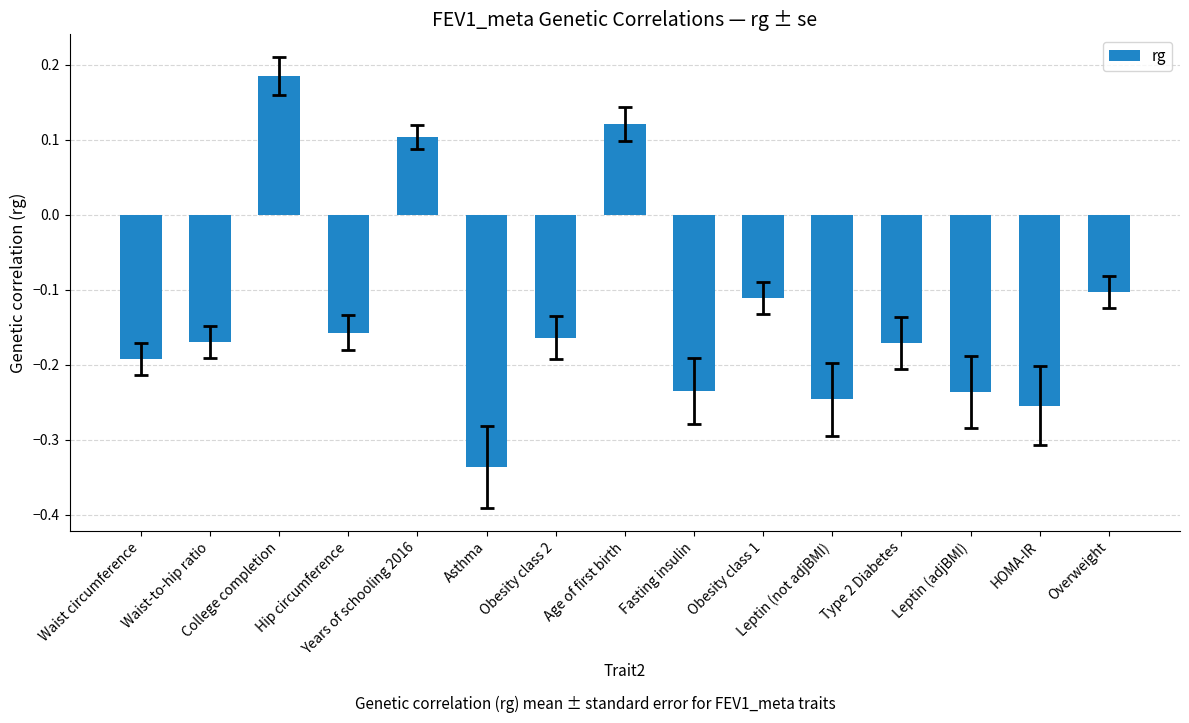

What is the label of the 15th bar from the left?

Overweight